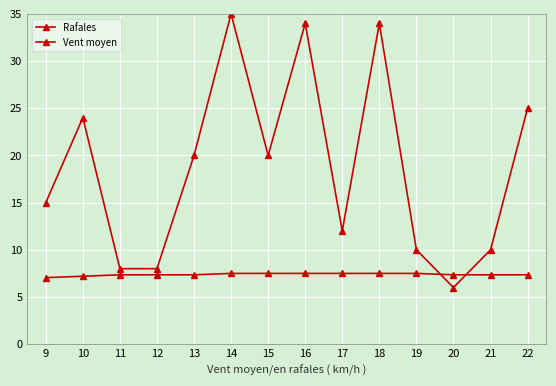

Which series has the largest total across all categories?

Rafales